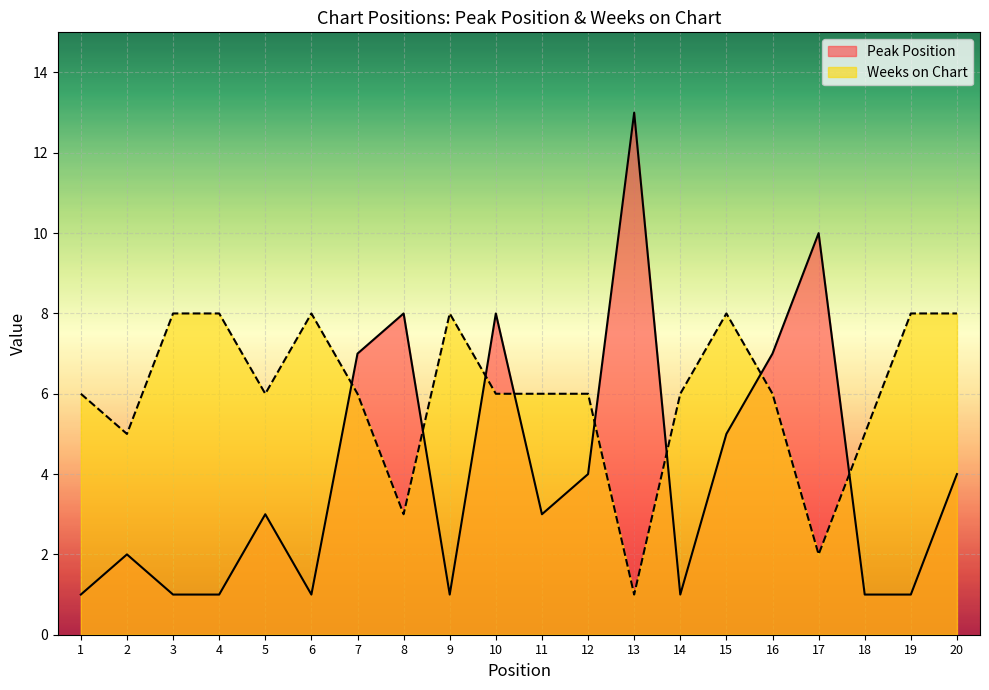

Rank the series by their average value, from highest to lowest.

Weeks on Chart, Peak Position